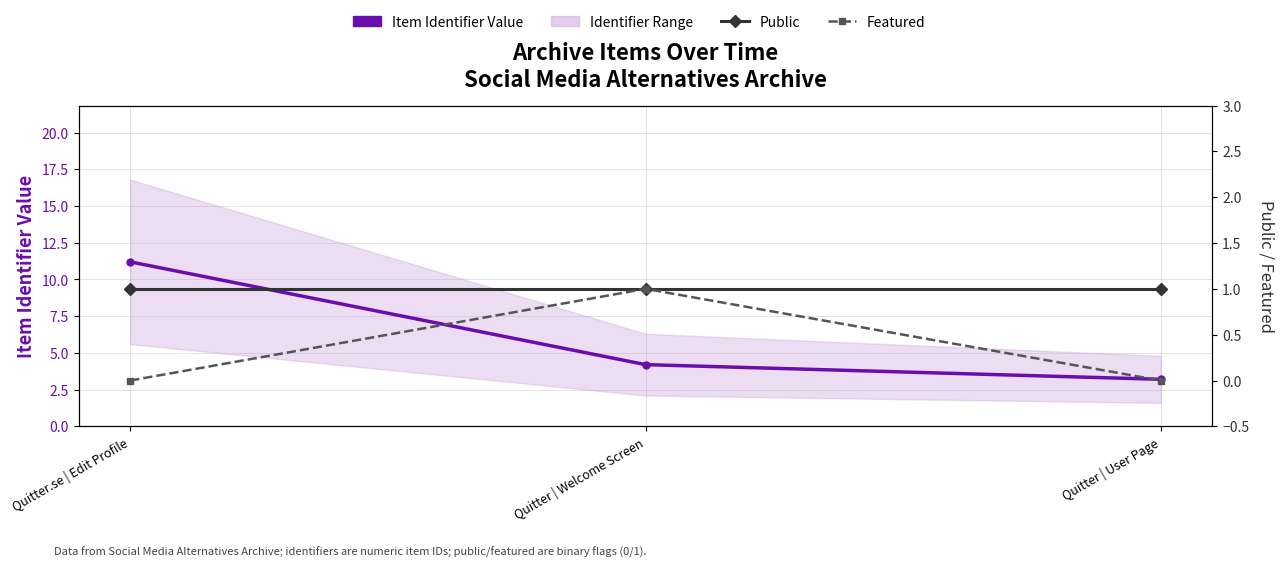

The Item Identifier Value series shows 4.2 at Quitter | Welcome Screen. True or false?

True